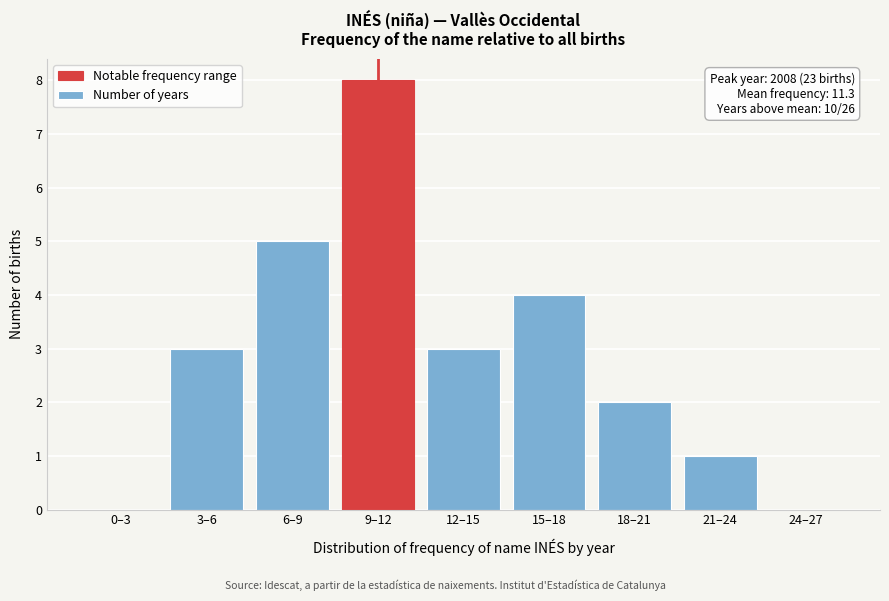

Reading left to right, what are all the values shown in this chart?

0–3=0	3–6=3	6–9=5	9–12=8	12–15=3	15–18=4	18–21=2	21–24=1	24–27=0